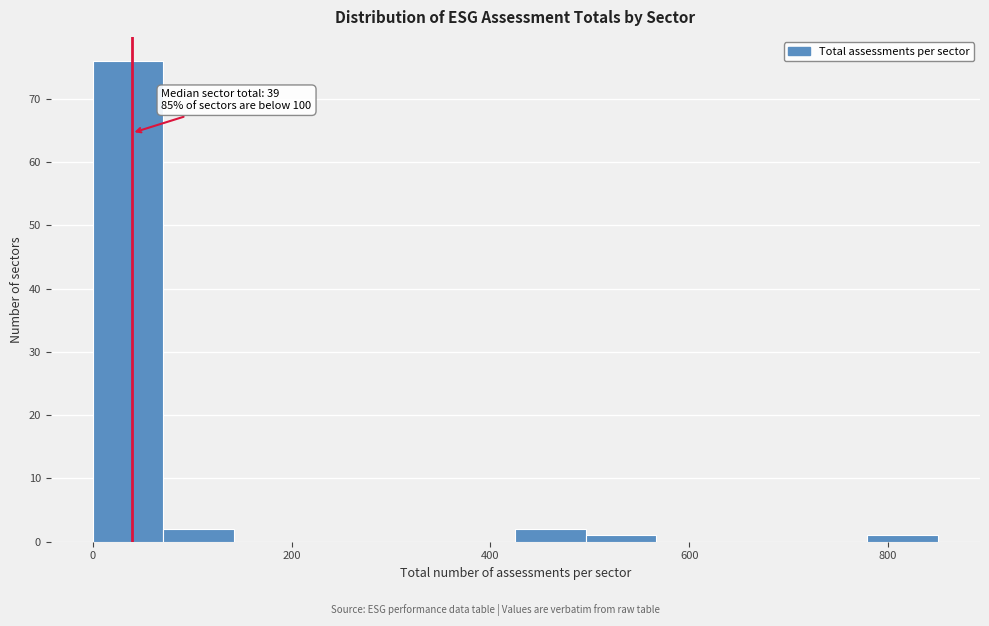

Read against the x-axis, roughly where is the centre of the tallest bar?

40